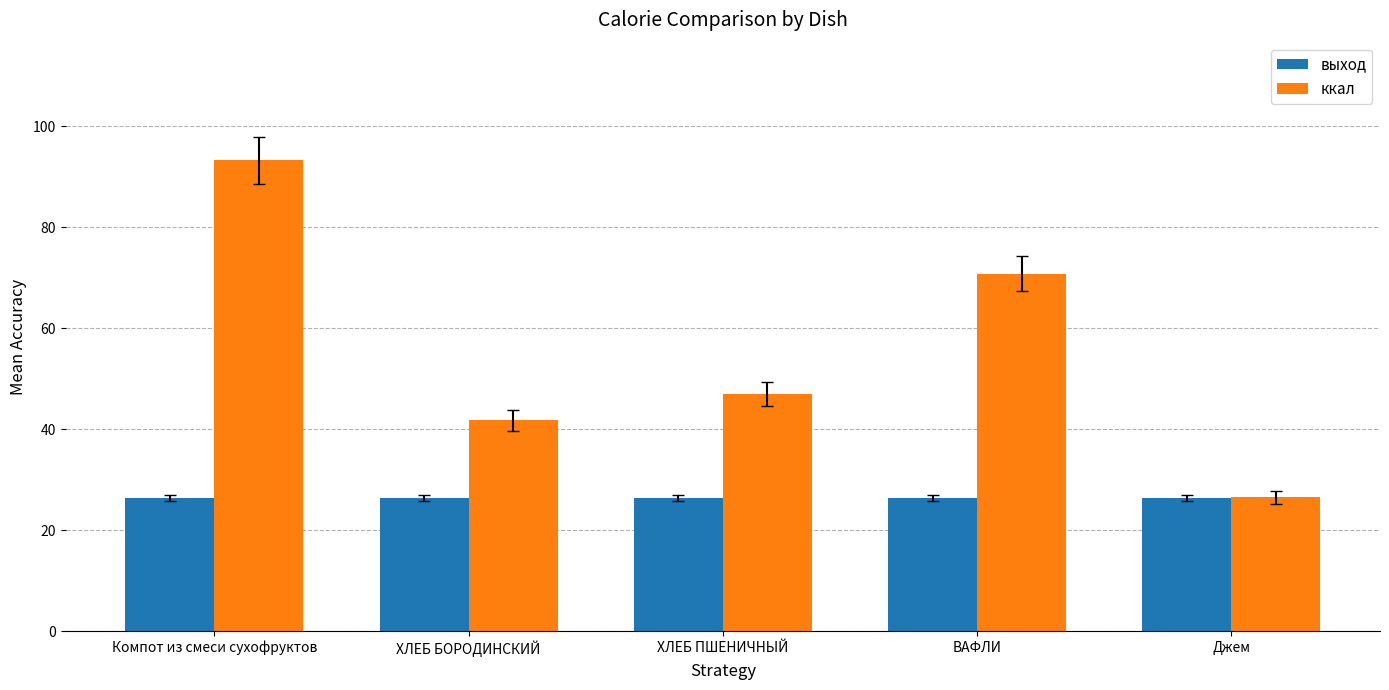

At ВАФЛИ, list the series in order from largest to smallest.

ккал, выход